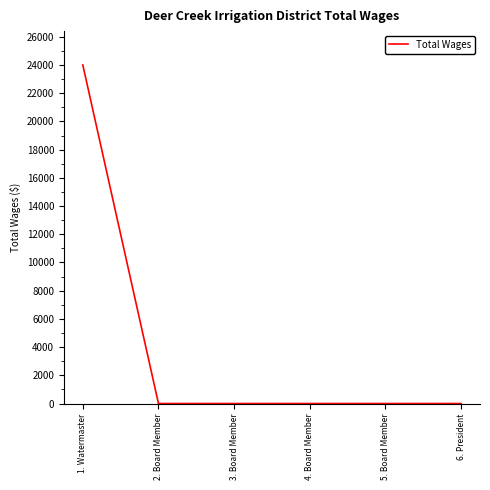

The value at 1. Watermaster is 24000. True or false?

True